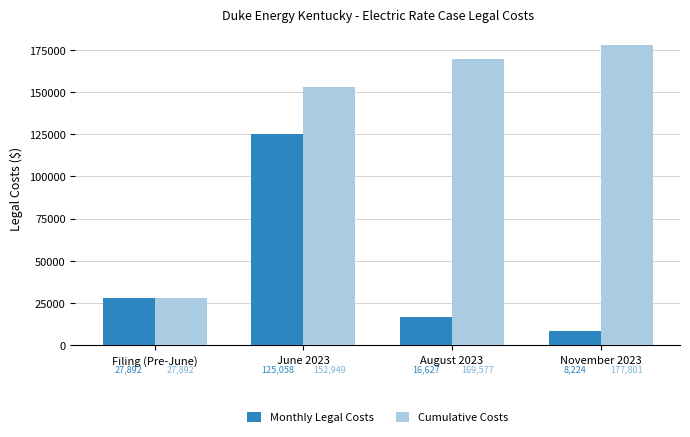

At which category is the sum across all series the highest?

June 2023